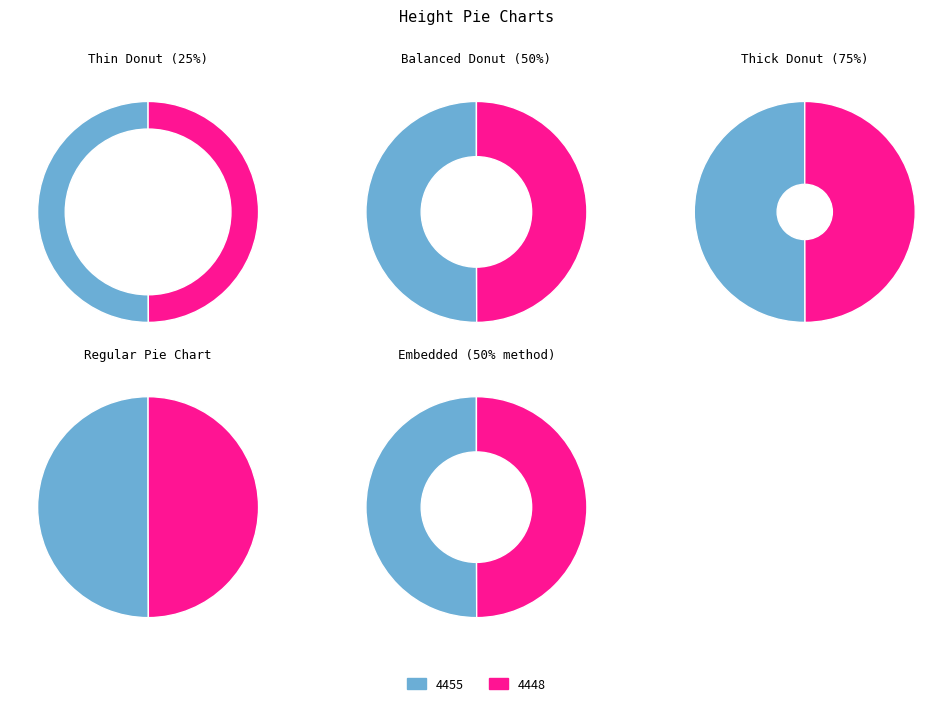

How many slices are in this pie chart?

2